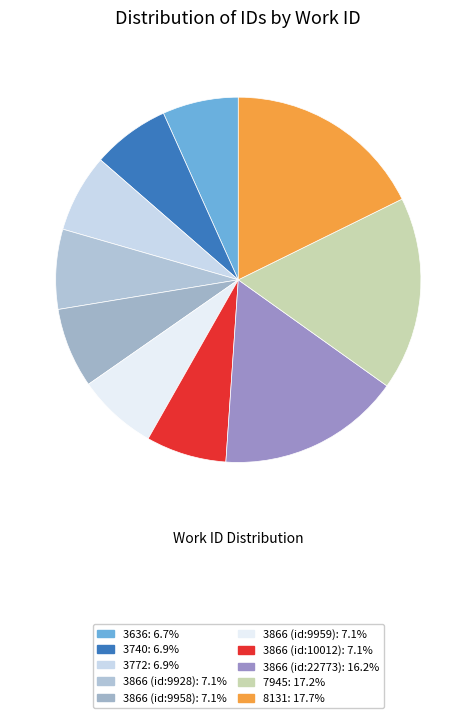

How many slices are in this pie chart?

10